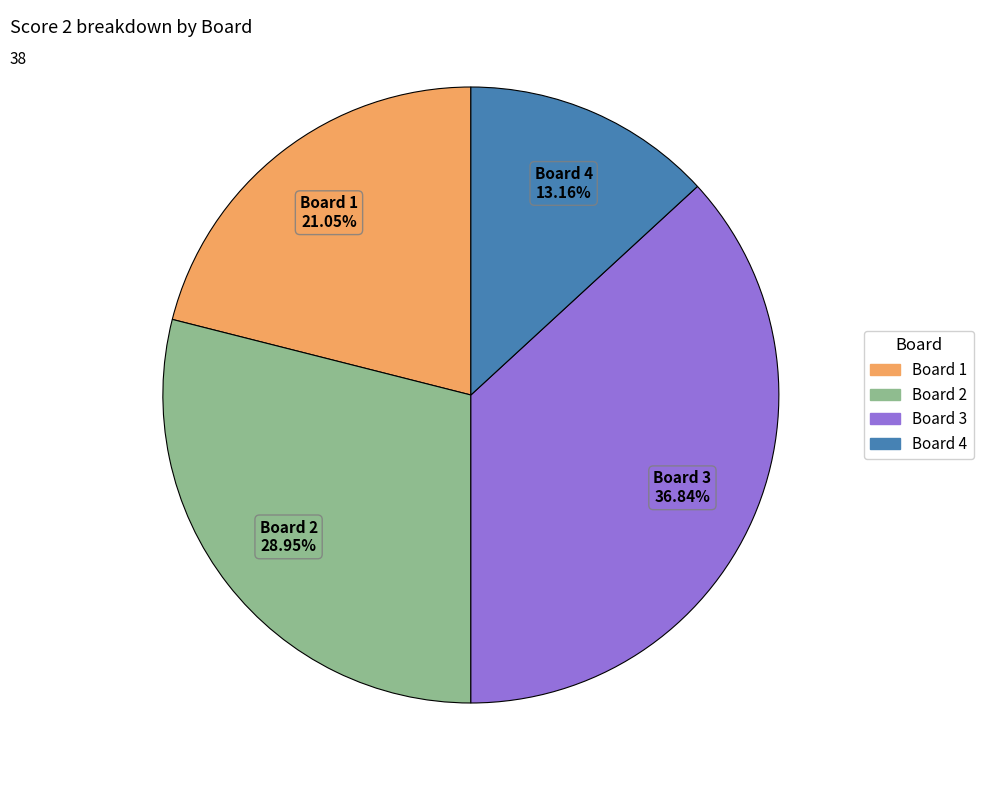

Approximately how many times larger is the value at Board 1 compared to Board 4?

1.6